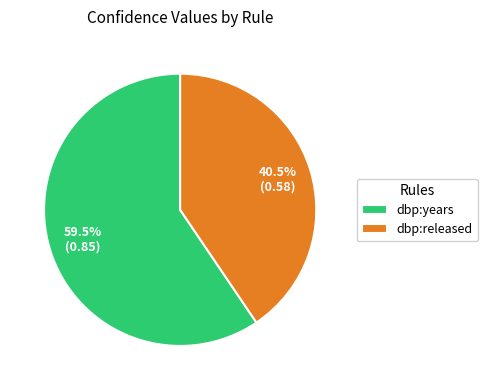

To the nearest percent, what is the difference between the largest and smallest slice percentages?

19%